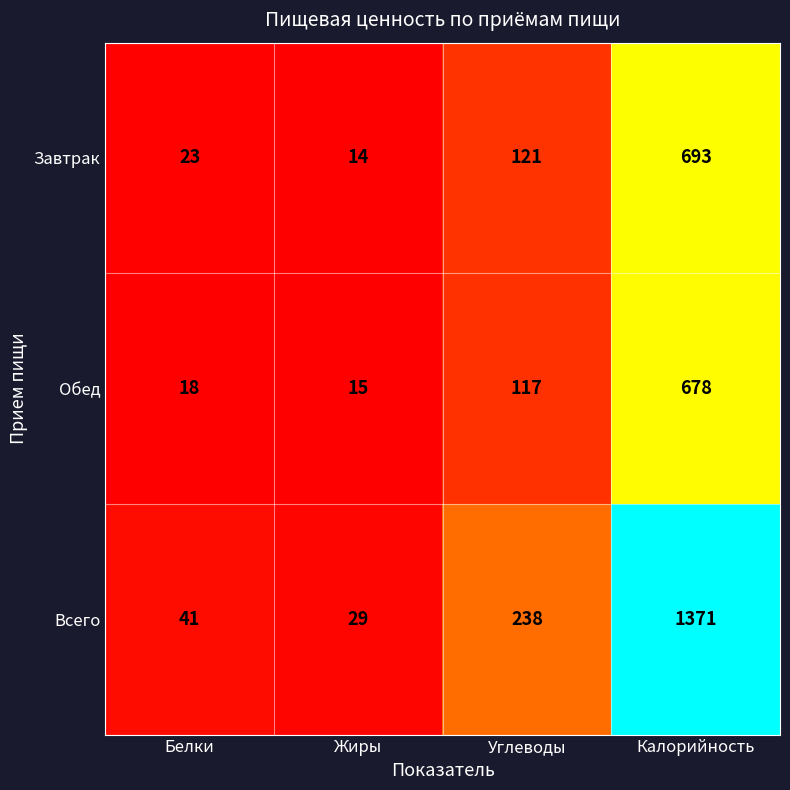

The Всего series shows 57 at Углеводы. True or false?

False